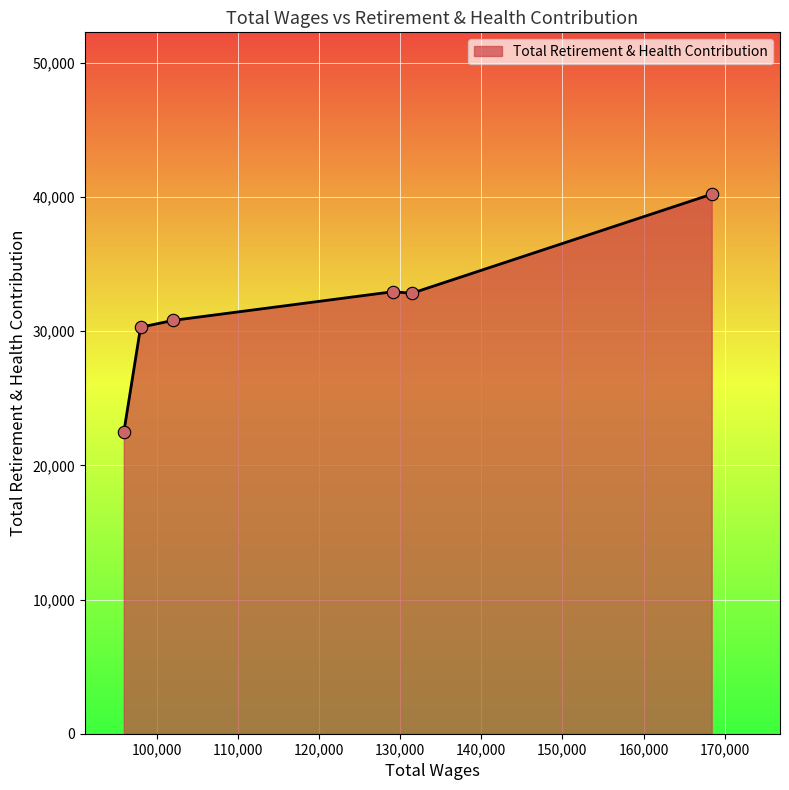

What is the sum of all values?

189560